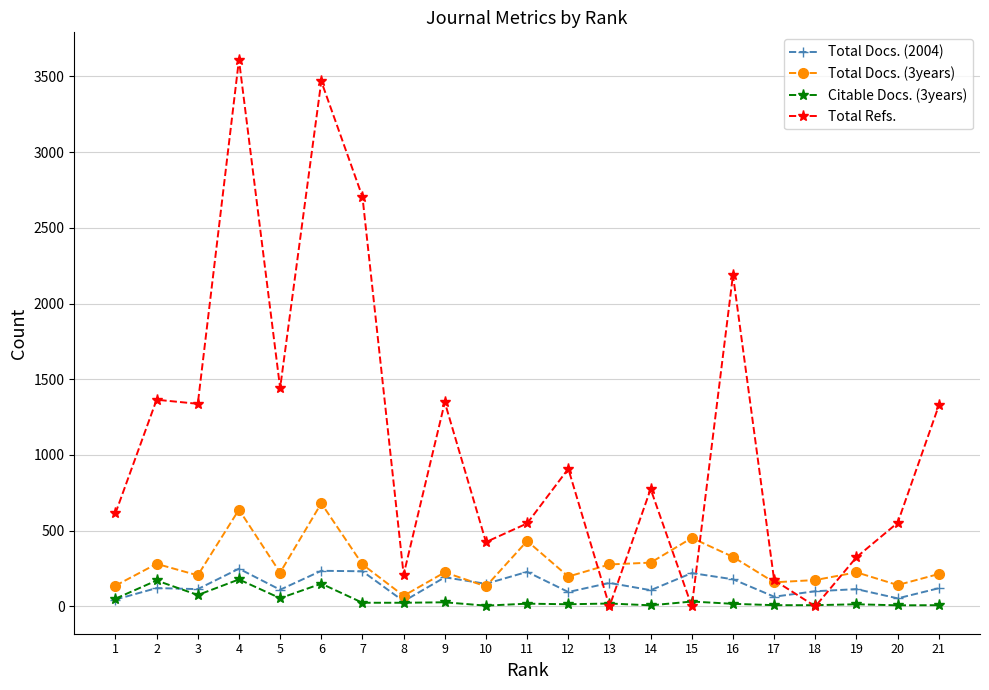

What is the average value of the Total Docs. (2004) series?

139